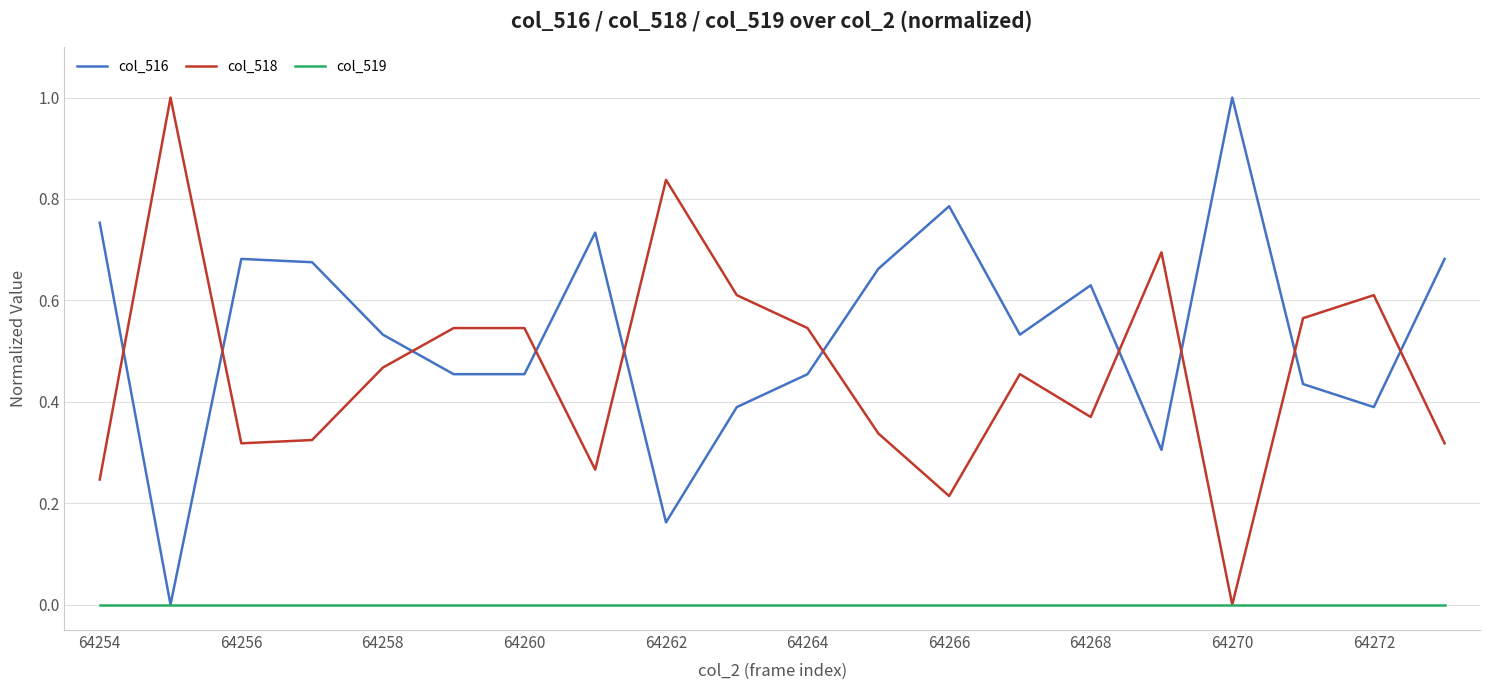

What is the highest value of the col_518 series?

1.0